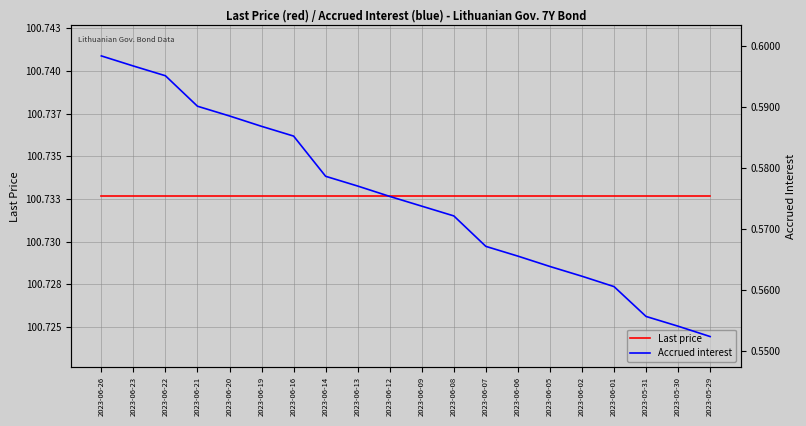

What is the minimum value for Accrued interest?

0.6